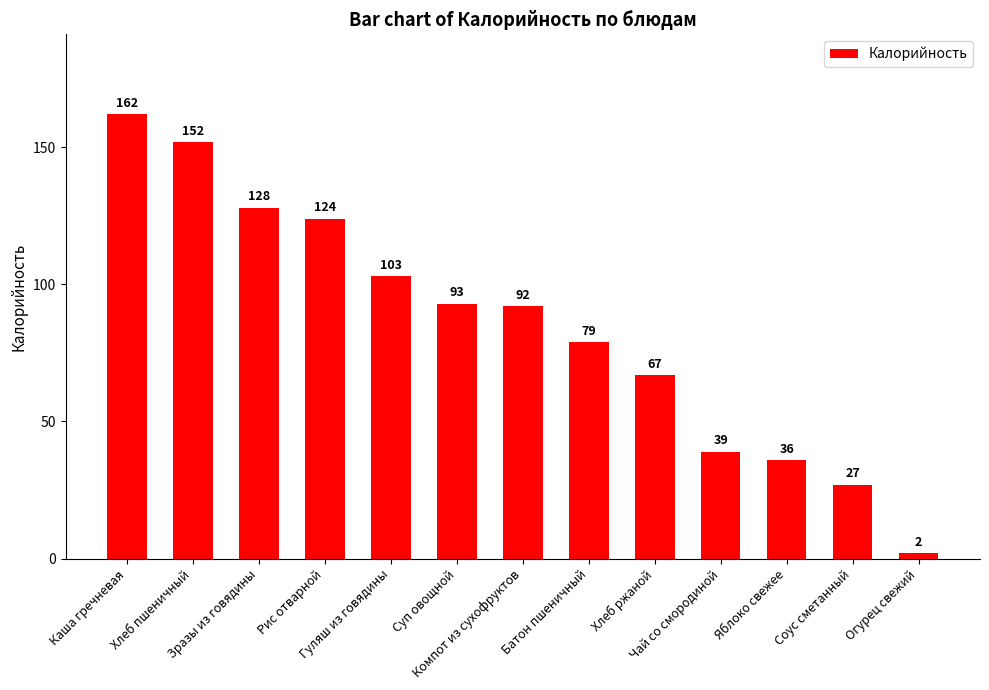

What is the average value?

85